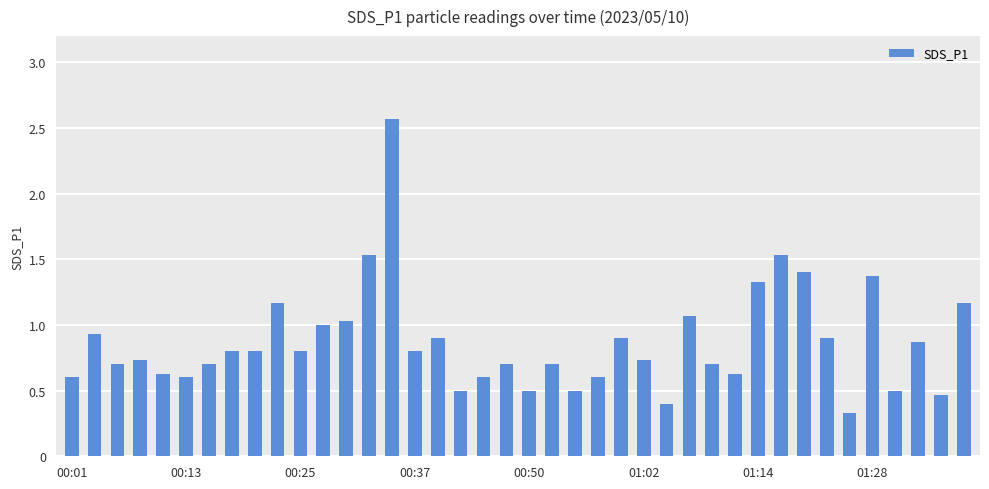

What is the value of the 28th bar from the left?

1.1